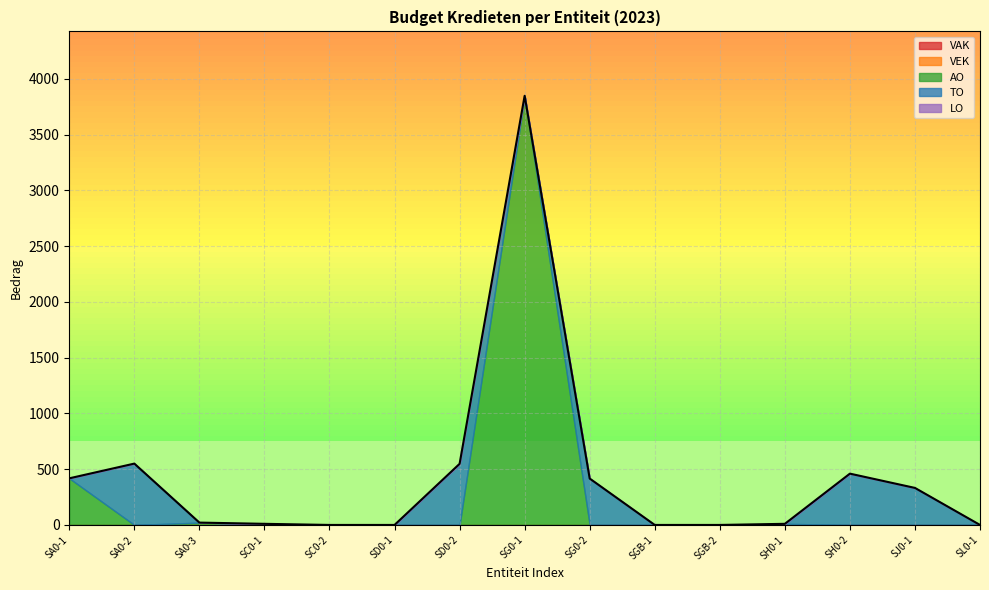

What position from the left is SA0-2?

2